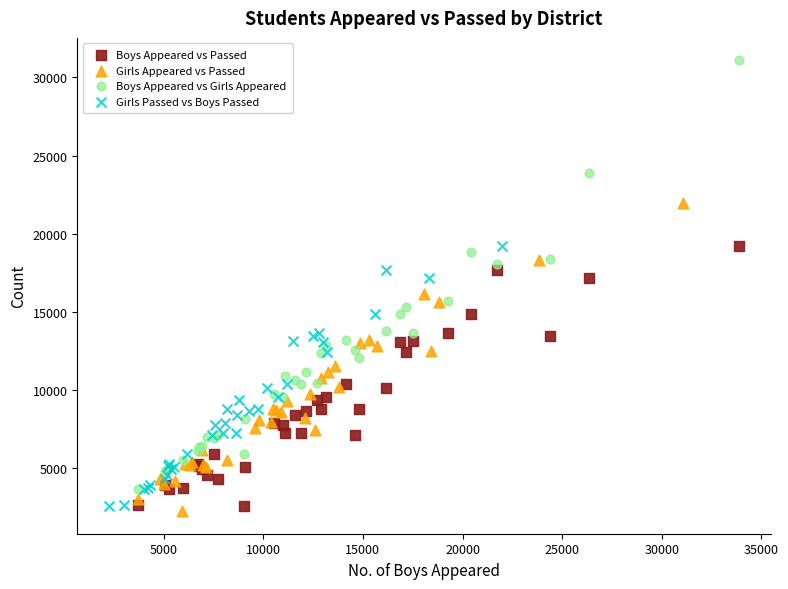

Which series reaches the maximum Y coordinate?

Boys Appeared vs Girls Appeared